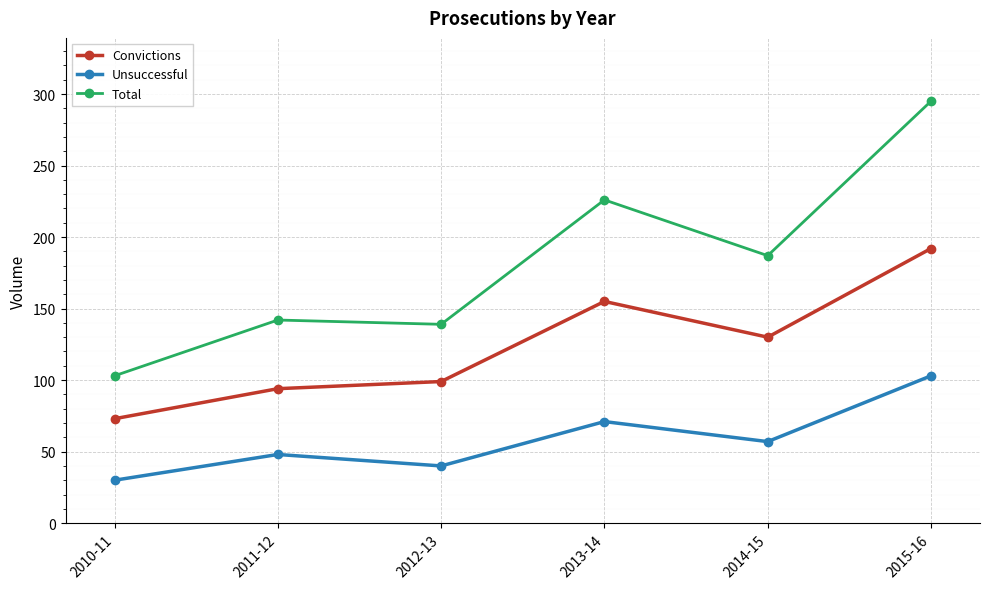

At which label does Convictions first exceed 130?

2013-14